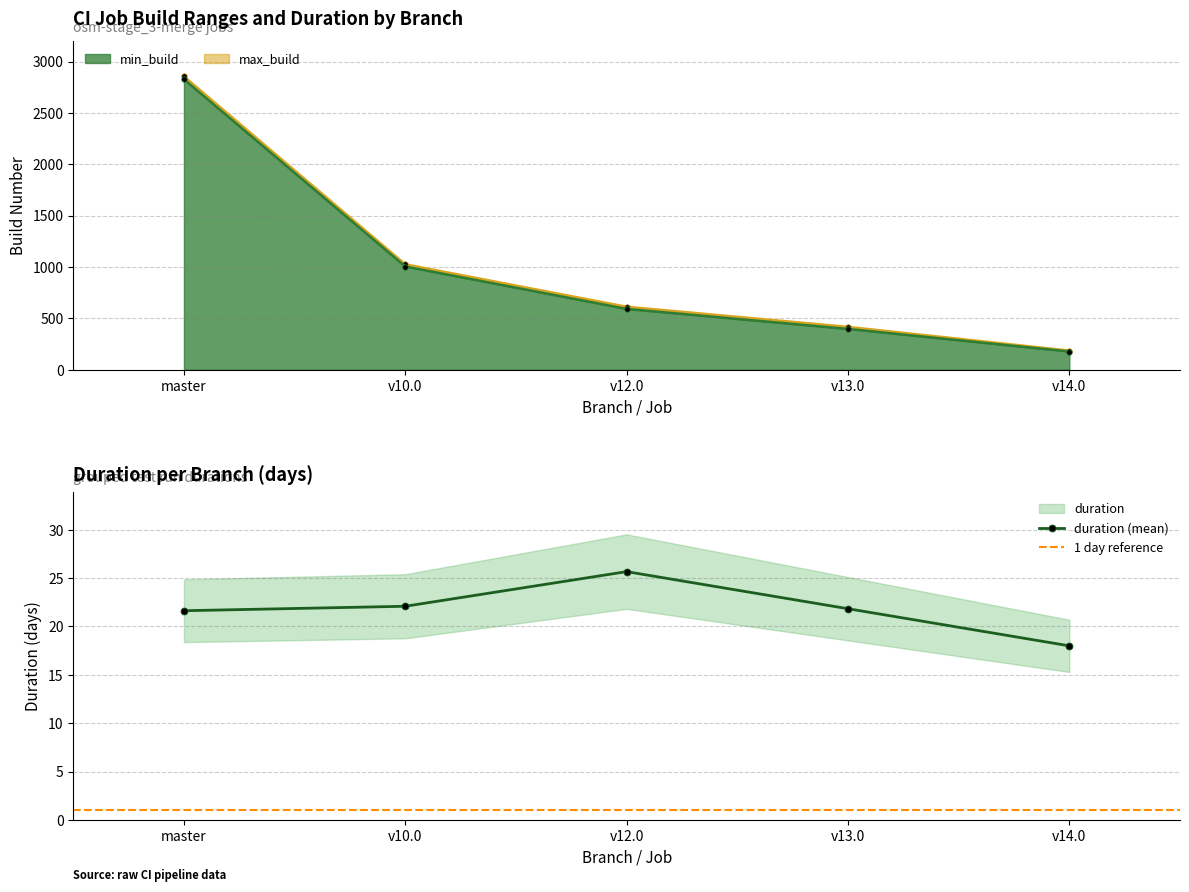

Reading left to right, list all the values displayed in this chart.

min_build: 2827.0	1004.0	591.0	396.0	176.0
max_build: 2855.0	1025.0	612.0	416.0	185.0
duration: 21.6	22.1	25.7	21.8	18.0